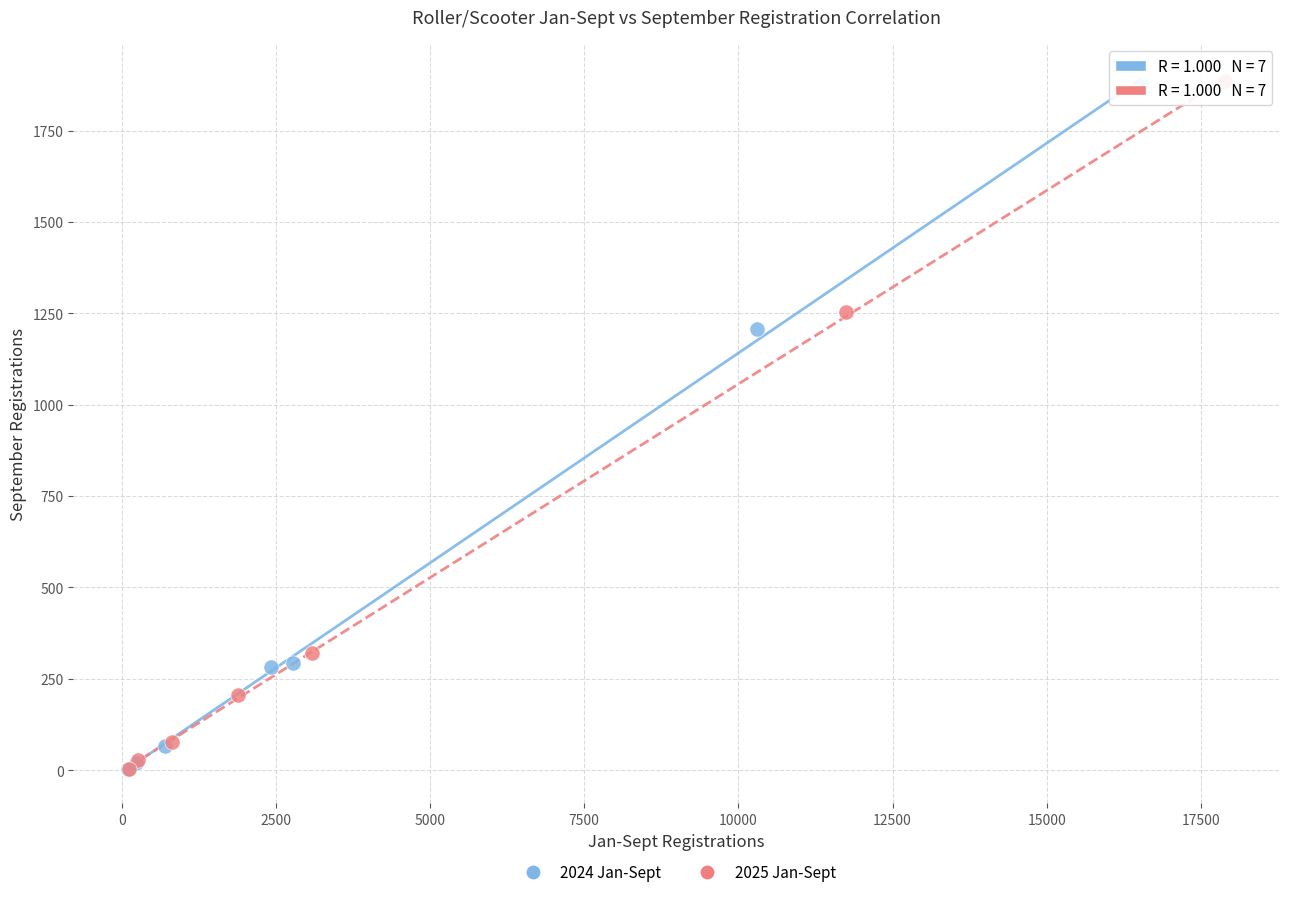

Which series has the largest Y range (max minus min)?

2025 Jan-Sept